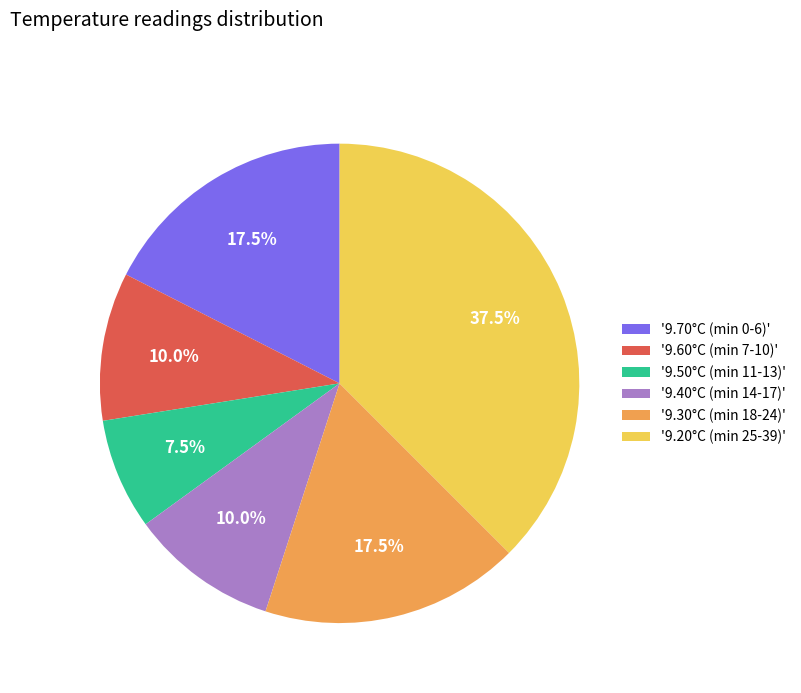

How many segments does this pie chart have?

6